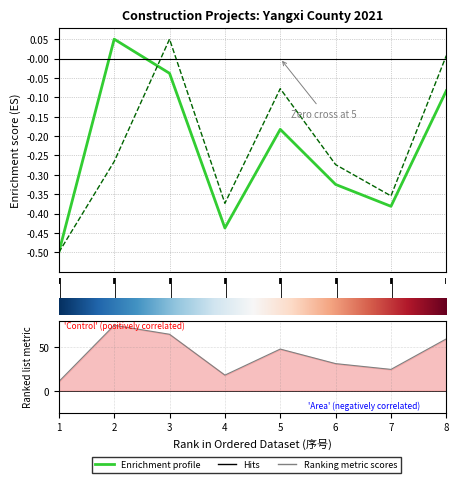

What is the value of the Enrichment profile (造价) point at the 7th from the left?

-0.4